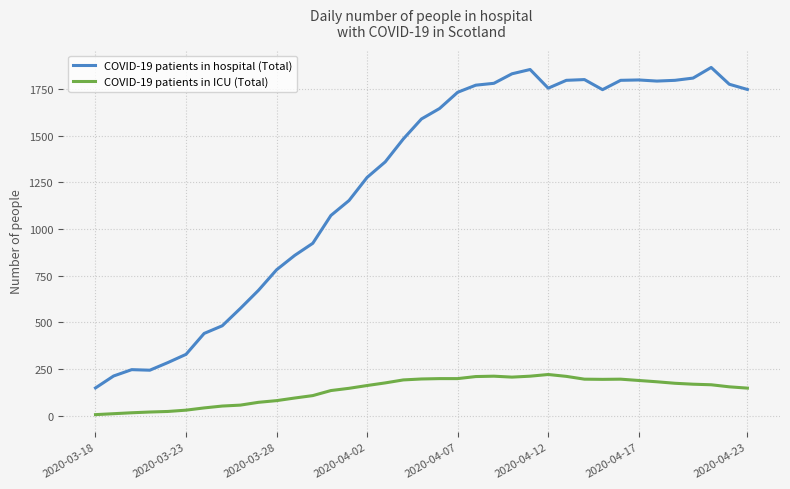

Rank the series by their maximum value, from lowest to highest.

COVID-19 patients in ICU (Total), COVID-19 patients in hospital (Total)